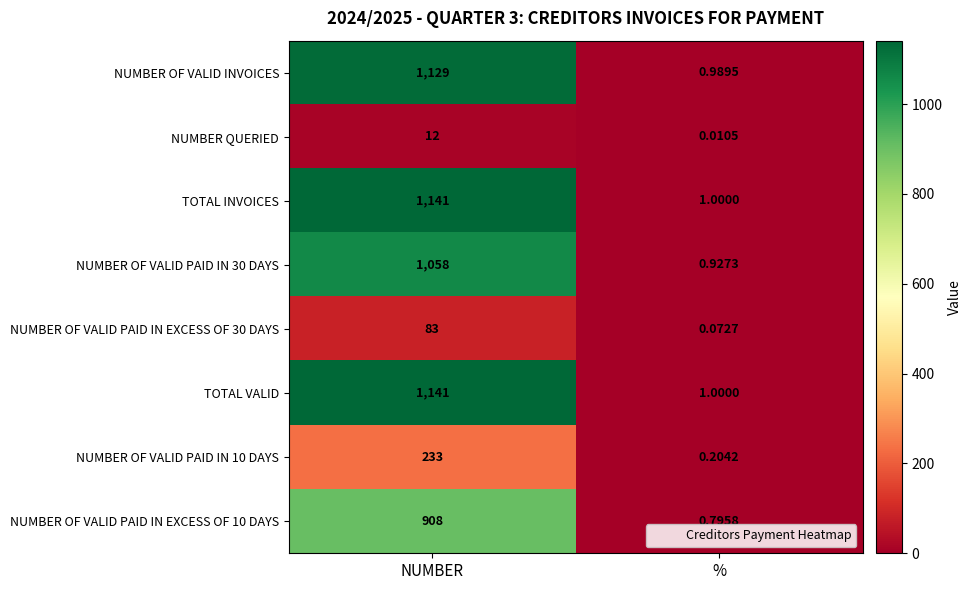

Is the value of NUMBER OF VALID PAID IN EXCESS OF 30 DAYS at NUMBER greater than the value of NUMBER OF VALID PAID IN 30 DAYS at %?

Yes